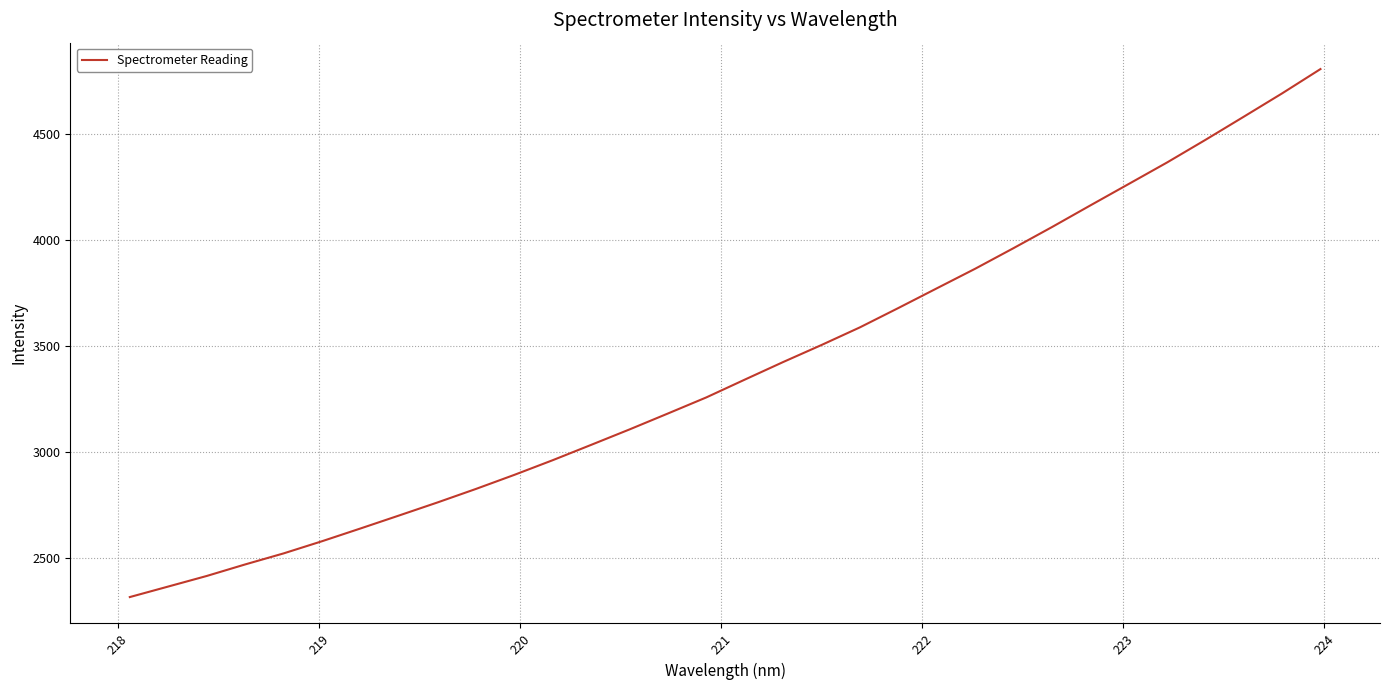

What is the minimum value shown in the chart?

2314.6